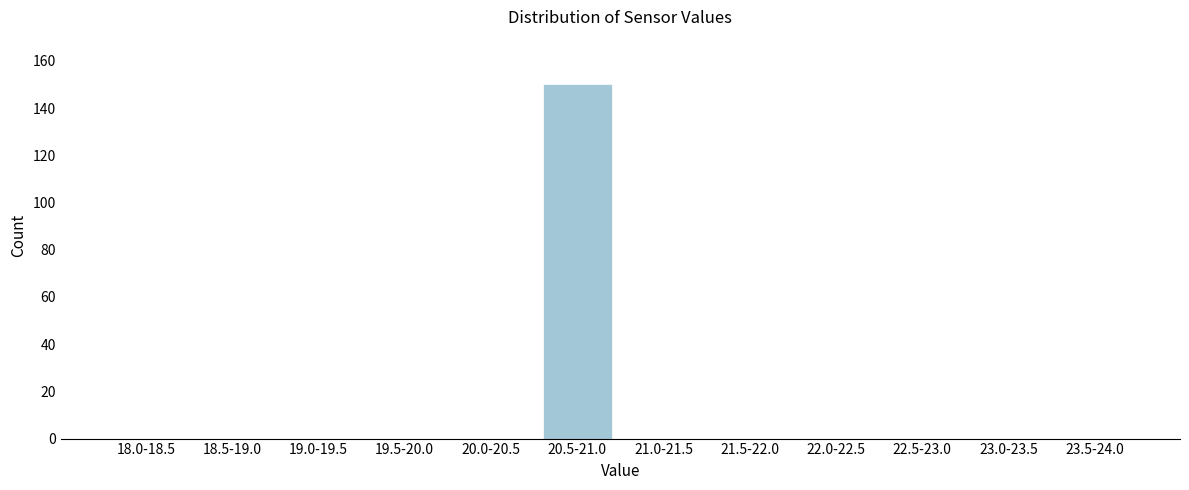

Reading right to left, list all the values displayed in this chart.

23.5-24.0=0	23.0-23.5=0	22.5-23.0=0	22.0-22.5=0	21.5-22.0=0	21.0-21.5=0	20.5-21.0=150	20.0-20.5=0	19.5-20.0=0	19.0-19.5=0	18.5-19.0=0	18.0-18.5=0